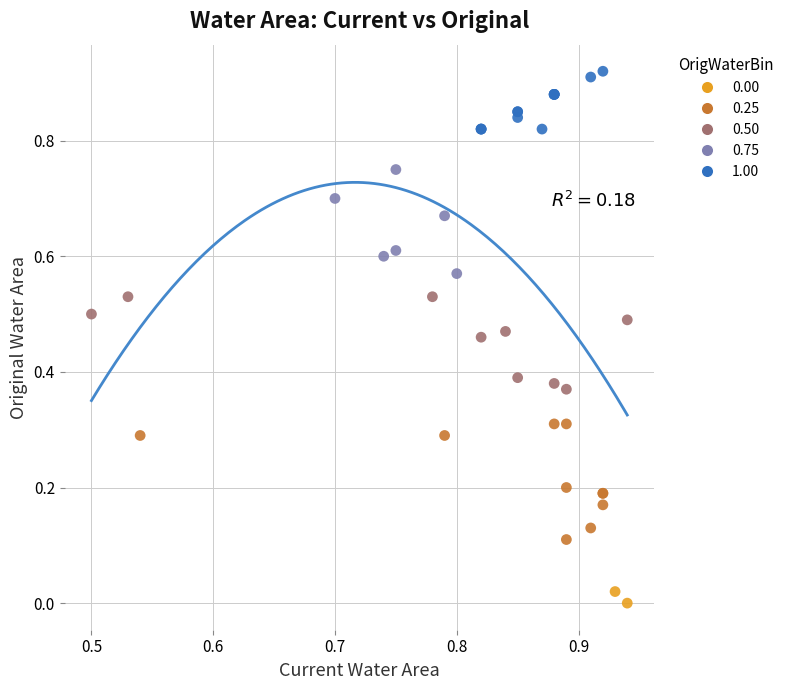

What are all the series names shown in the legend?

0.00, 0.25, 0.50, 0.75, 1.00